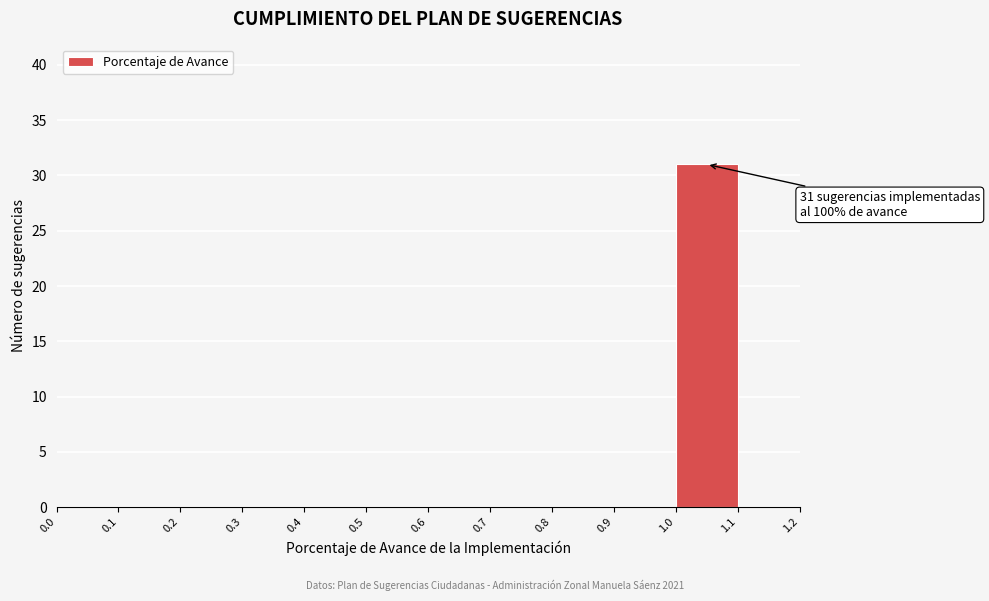

Over which range of the x-axis is the bar tallest?

1.0 to 1.1